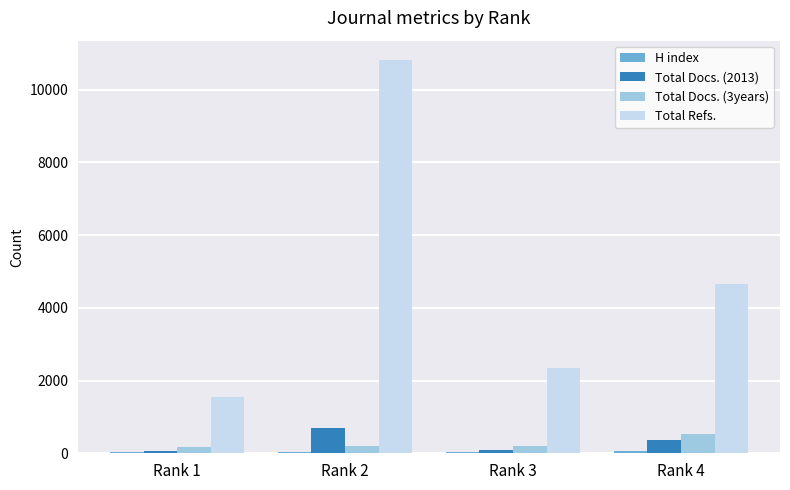

At which category is the sum across all series the highest?

Rank 2